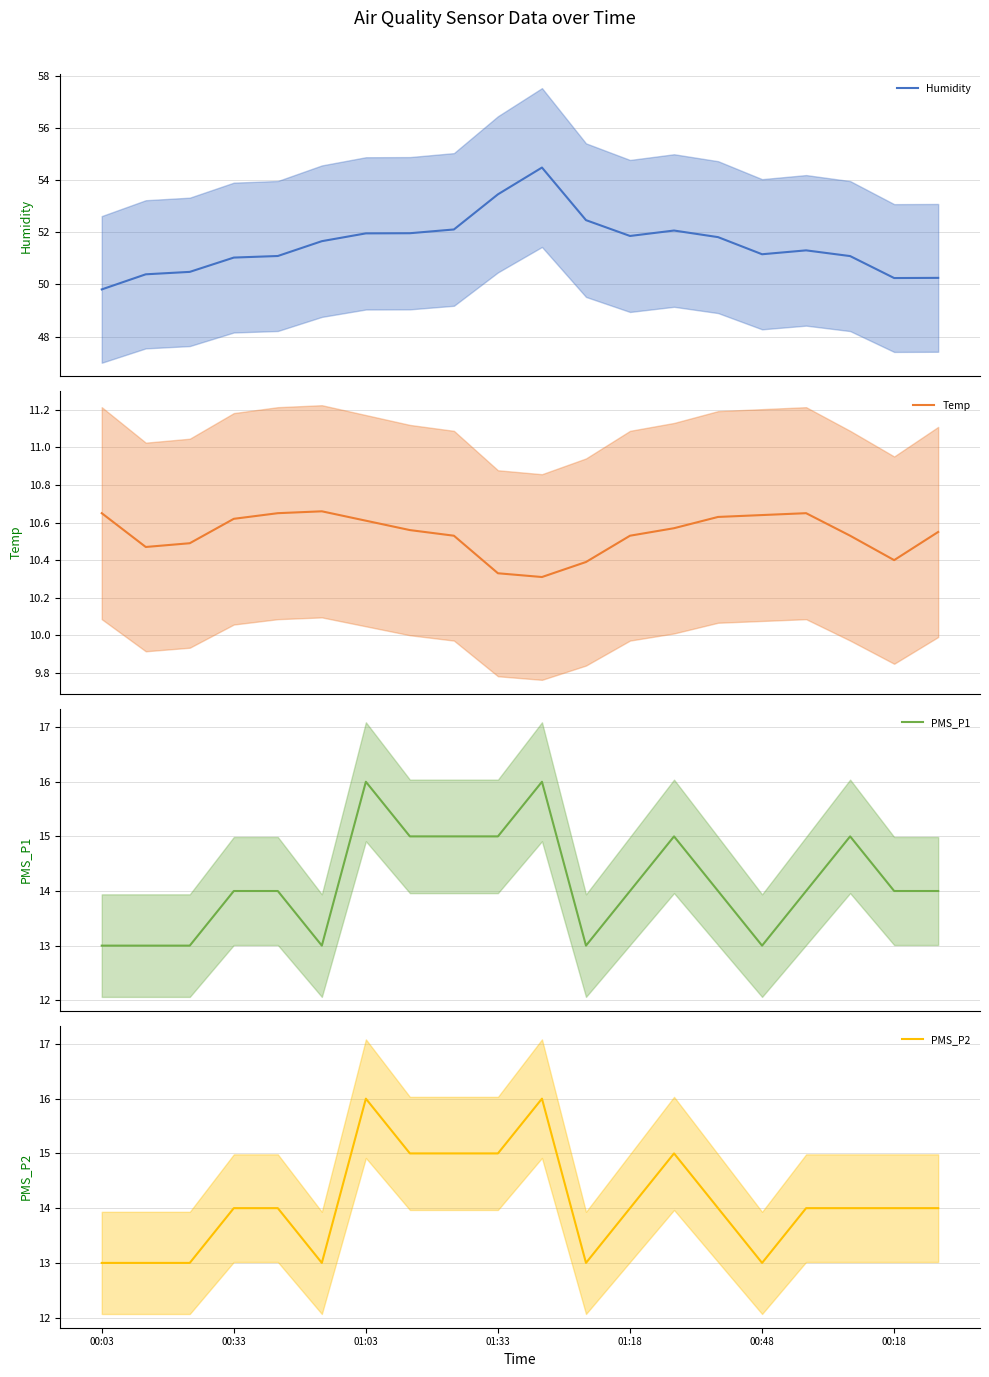

What is the minimum value for PMS_P1?

13